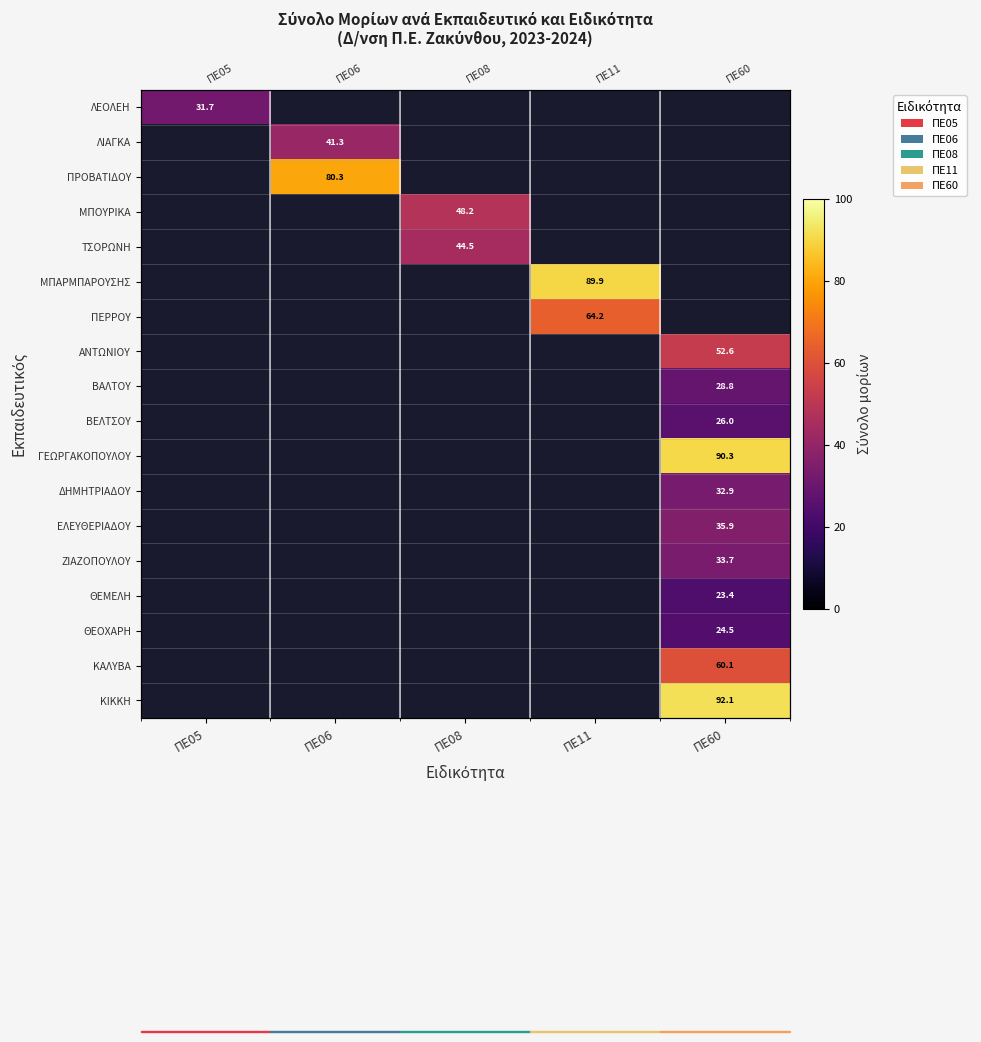

How many values in ΘΕΜΕΛΗ are above zero?

1